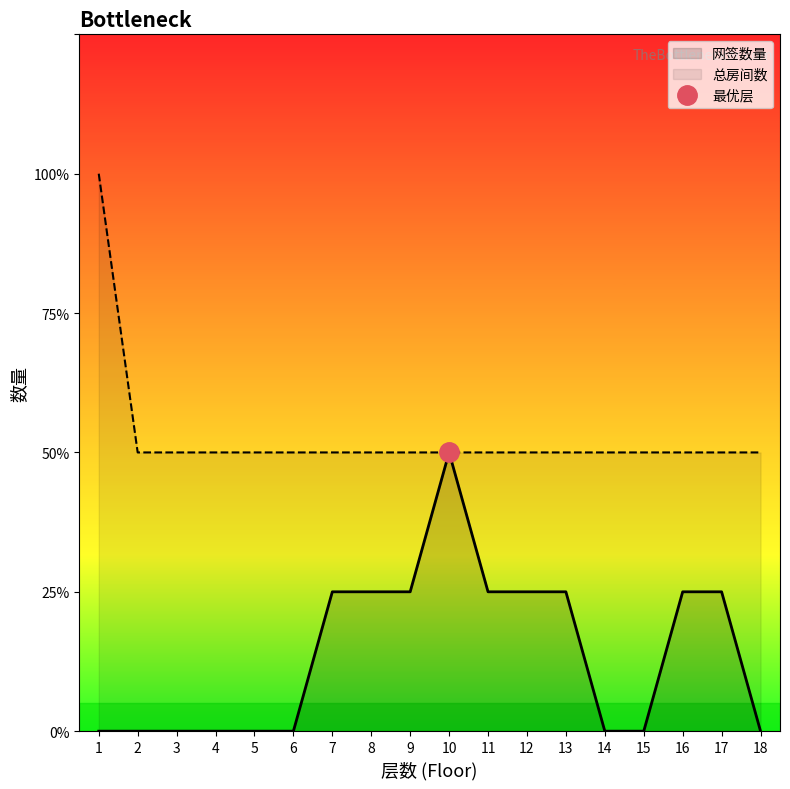

What is the value of the 总房间数 point at the 4th from the left?

2